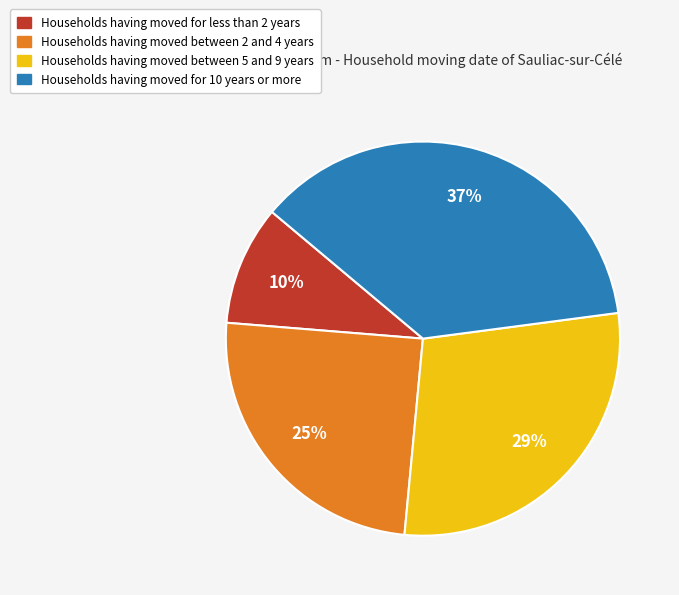

How many slices are in this pie chart?

4